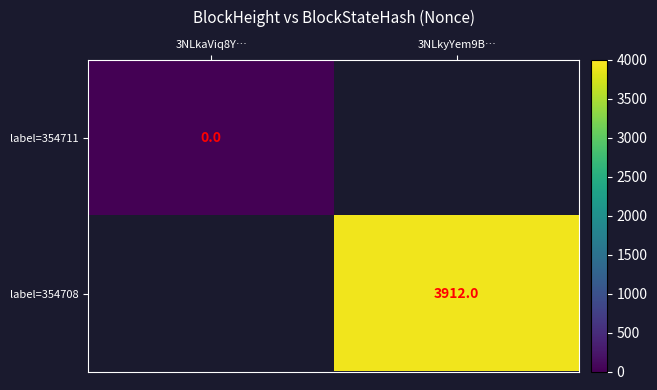

Which has a higher value, 3NLkaViq8Y… or 3NLkyYem9B…?

3NLkyYem9B…